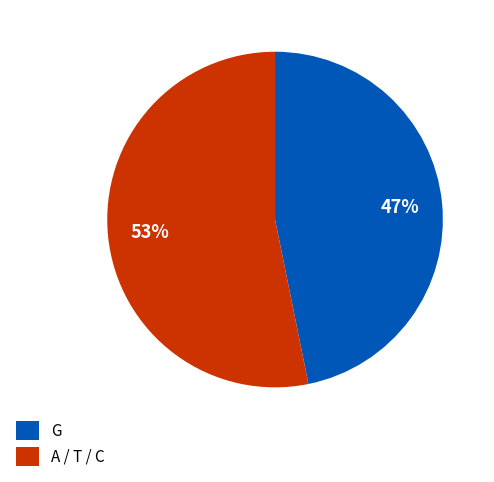

Which slice represents more than half of the pie?

A / T / C